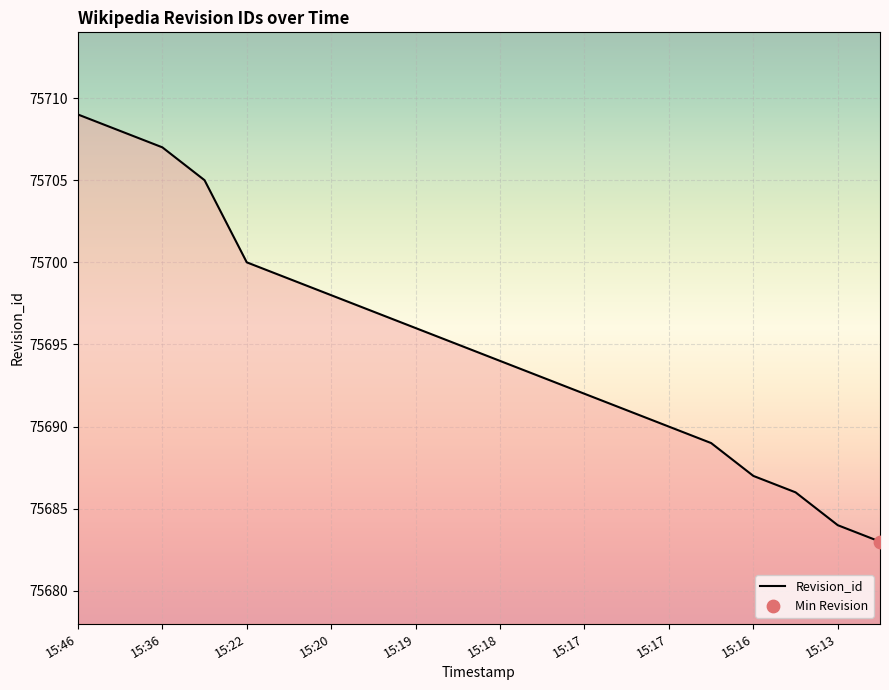

What is the difference between the maximum and minimum values?

26